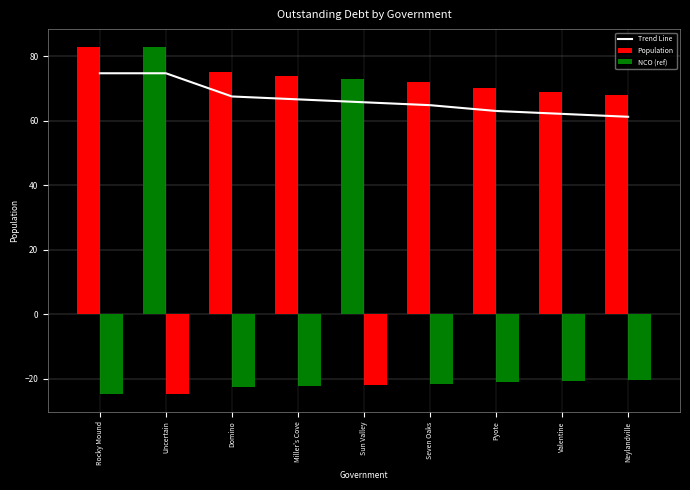

Between Sun Valley and Pyote, which is larger?

Sun Valley